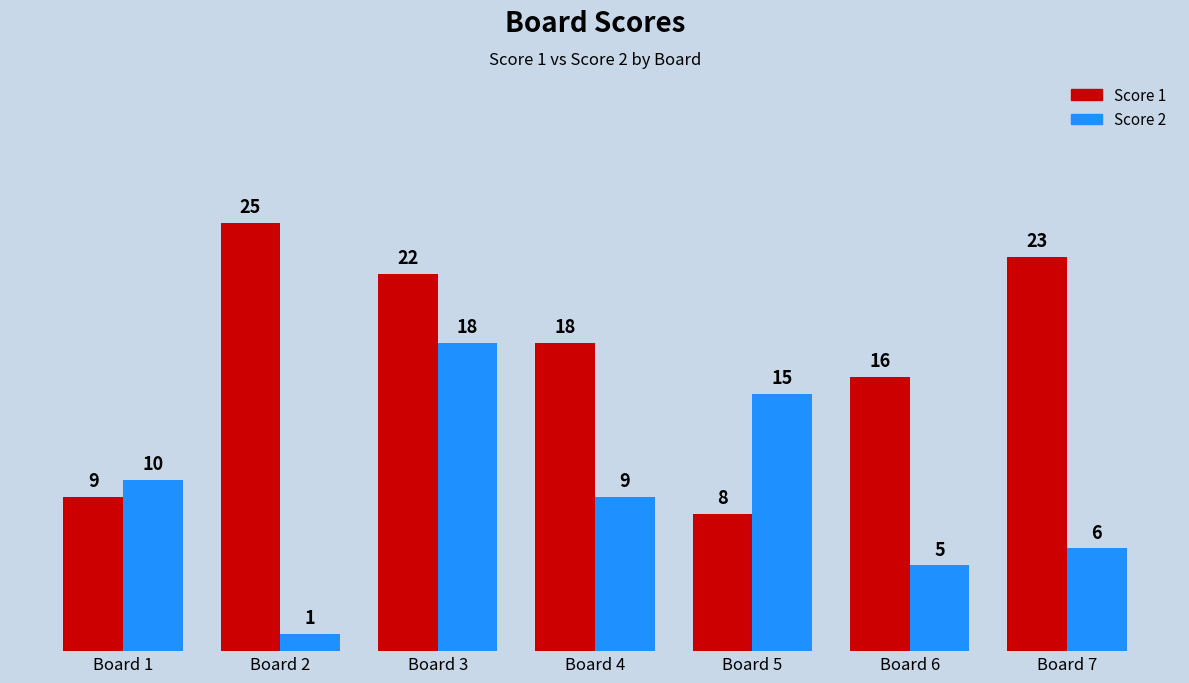

Rank the series by their maximum value, from lowest to highest.

Score 2, Score 1